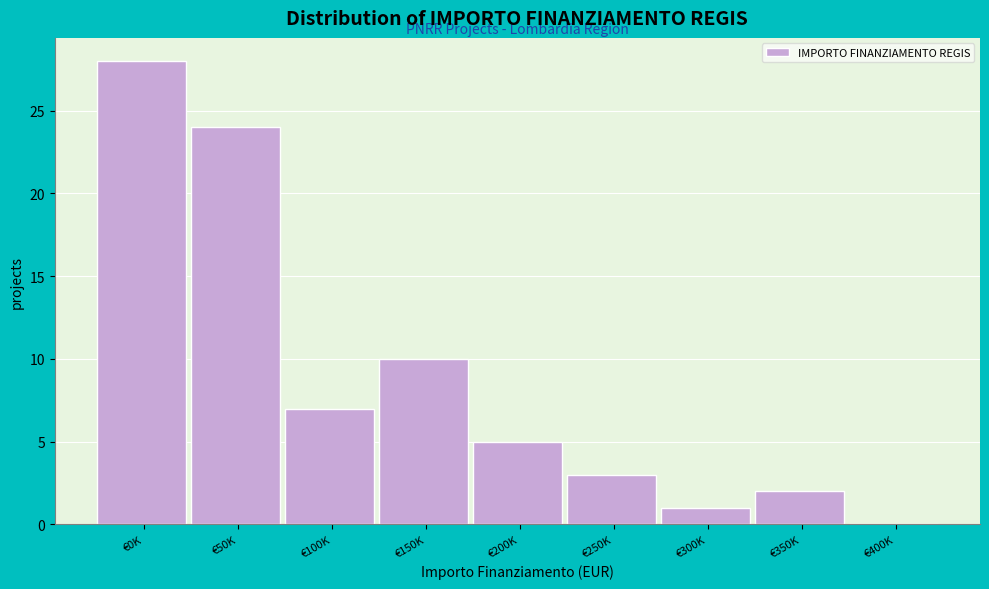

Reading right to left, transcribe all the data shown in this chart.

€400K=0	€350K=2	€300K=1	€250K=3	€200K=5	€150K=10	€100K=7	€50K=24	€0K=28